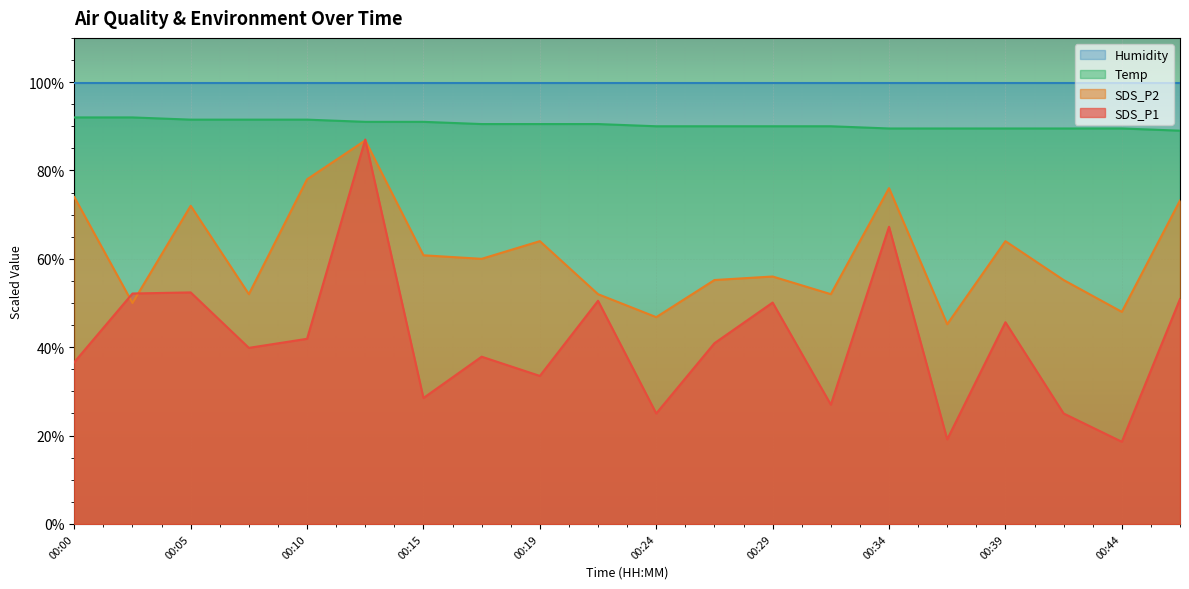

Which series has the largest range (max minus min)?

SDS_P1